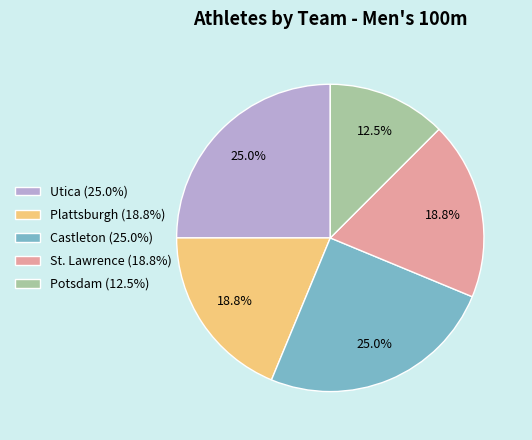

Which slice is the smallest?

Potsdam